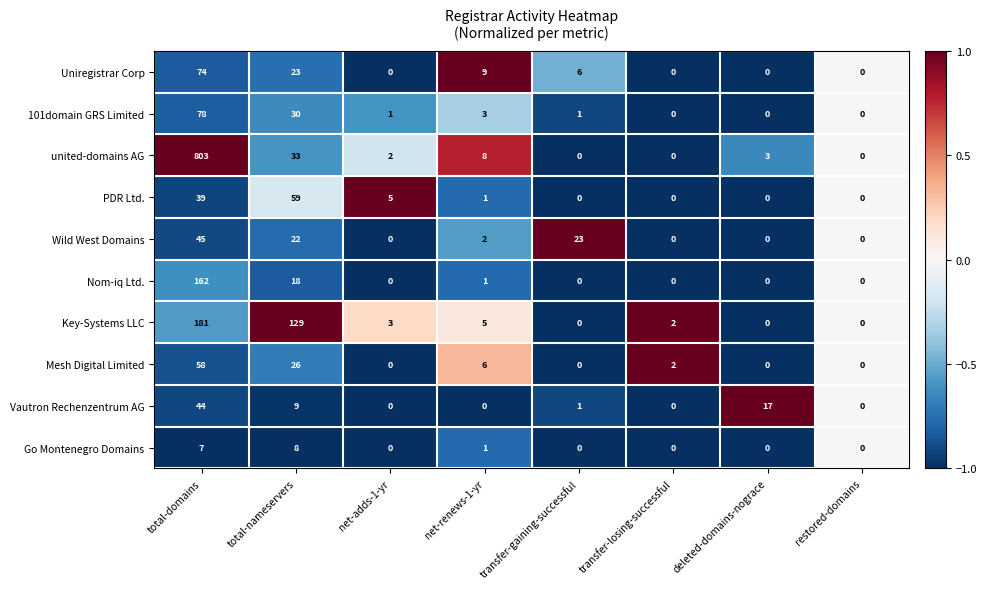

How many categories are shown in the chart?

8